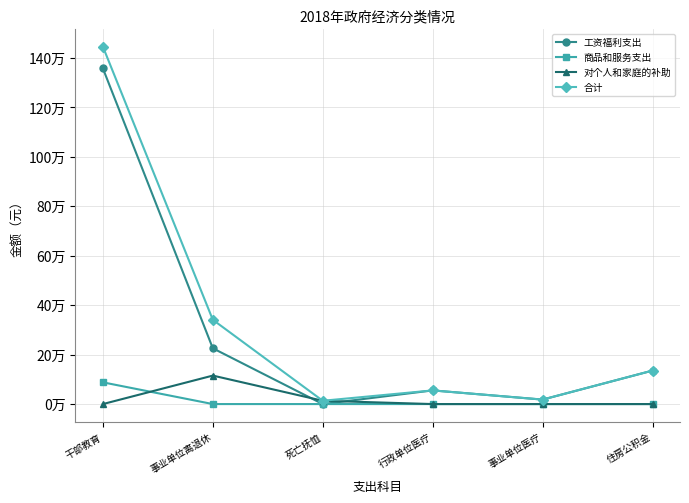

Is this an area chart (filled region under the line)?

No